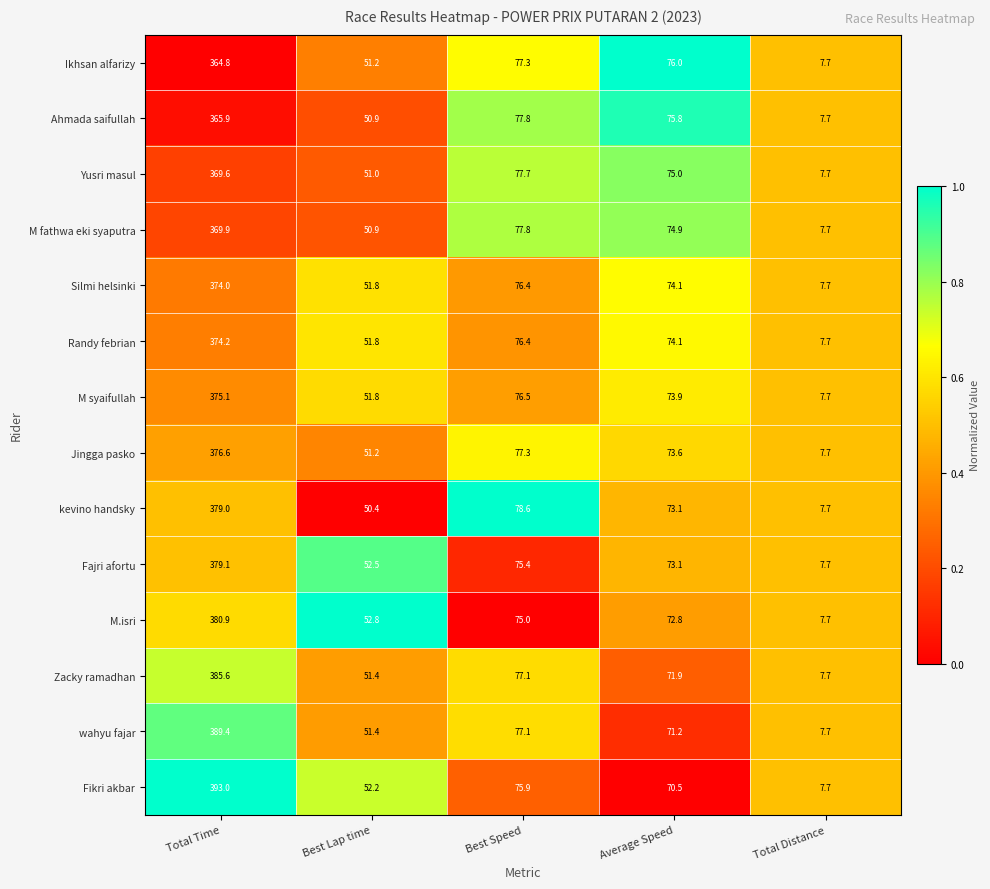

Is the value of Ikhsan alfarizy at Best Lap time greater than the value of Zacky ramadhan at Best Speed?

No